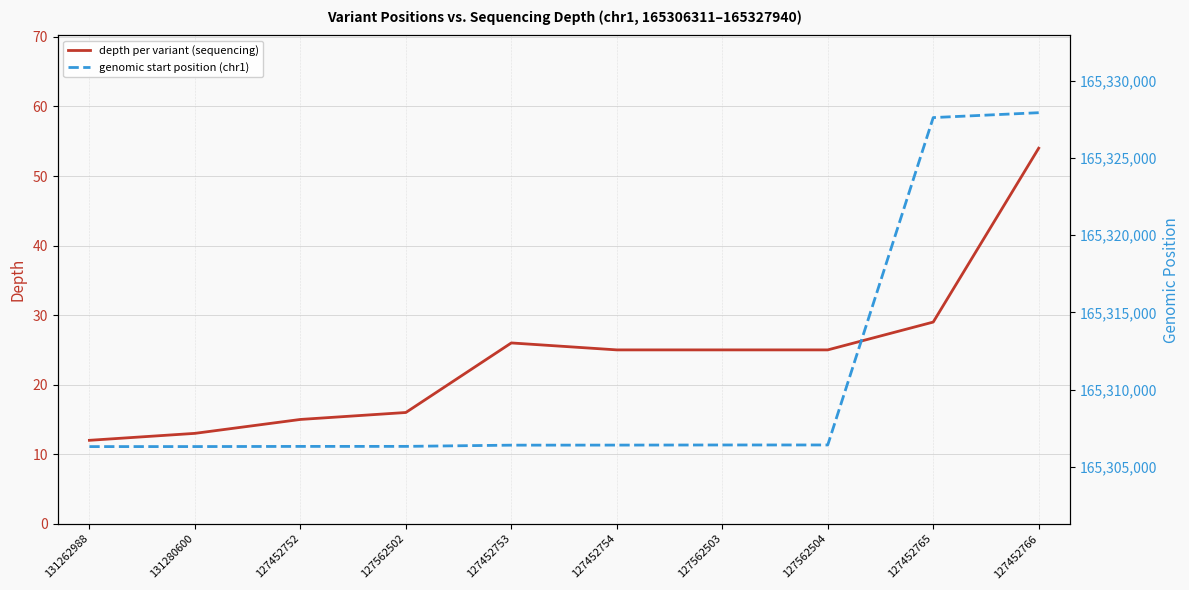

Read the start (normalized) value at 127562502.

165306325